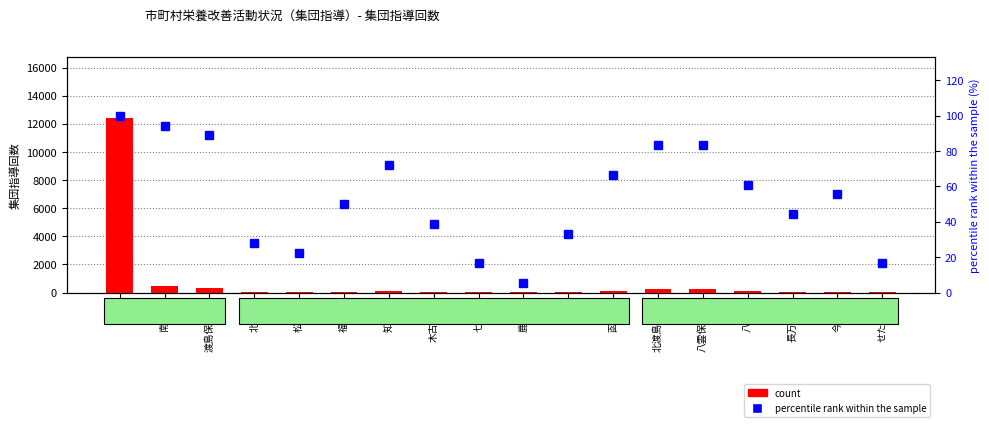

Is it true that percentile rank within the sample equals 27.8 at 北斗市?

True